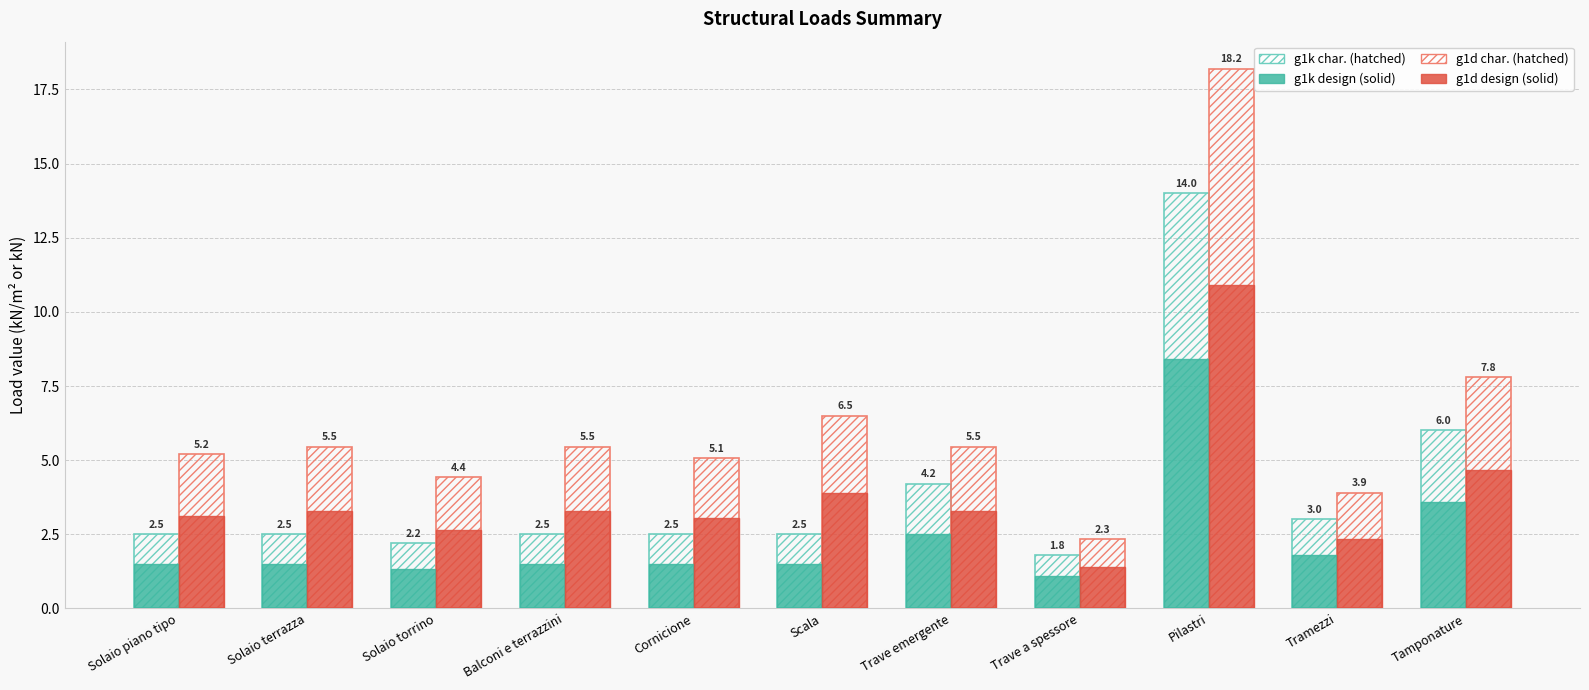

How many data points does each series have?

11